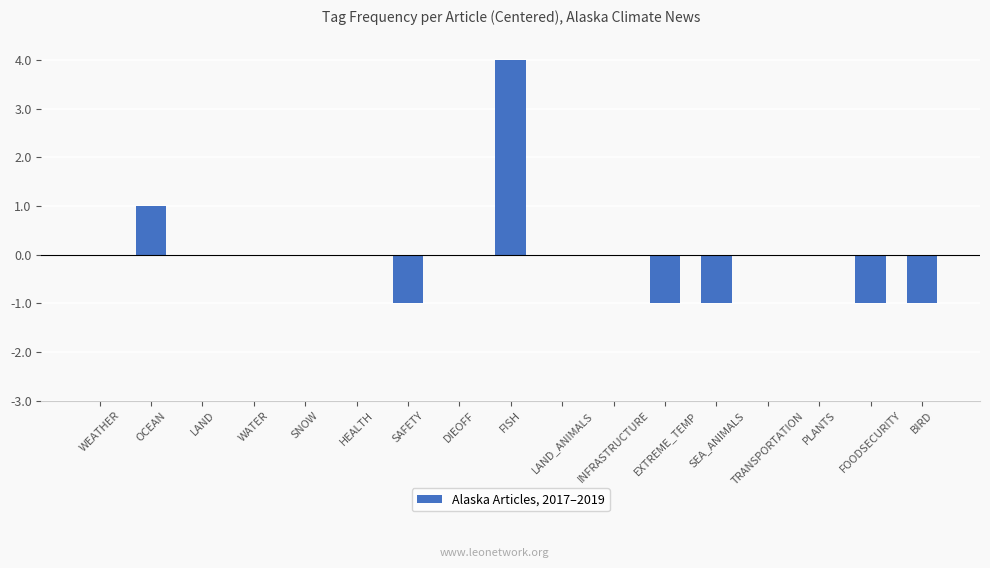

True or false: the data shows 0 at BIRD.

False